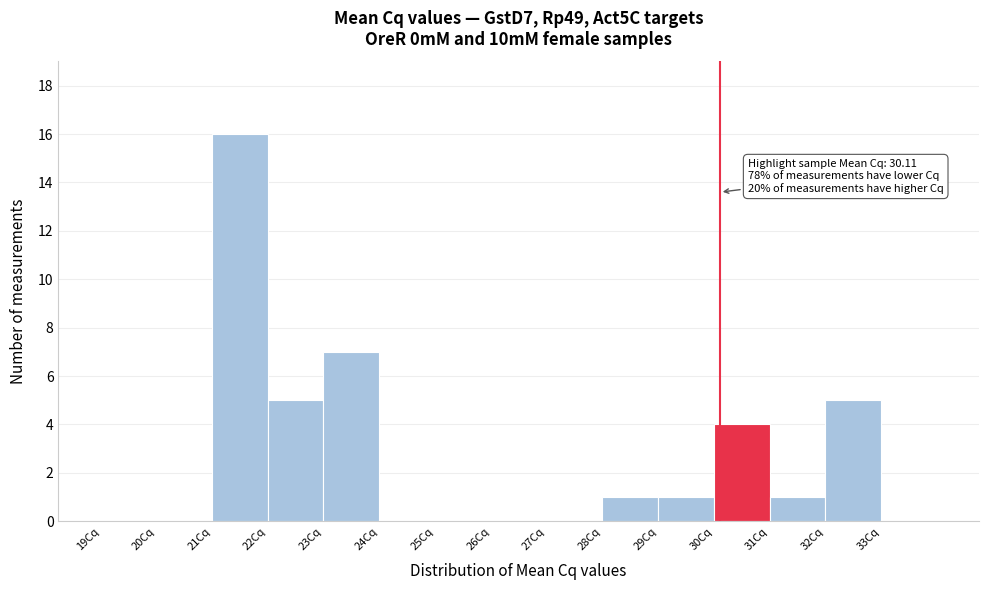

Over which range of the x-axis is the bar tallest?

21 to 22